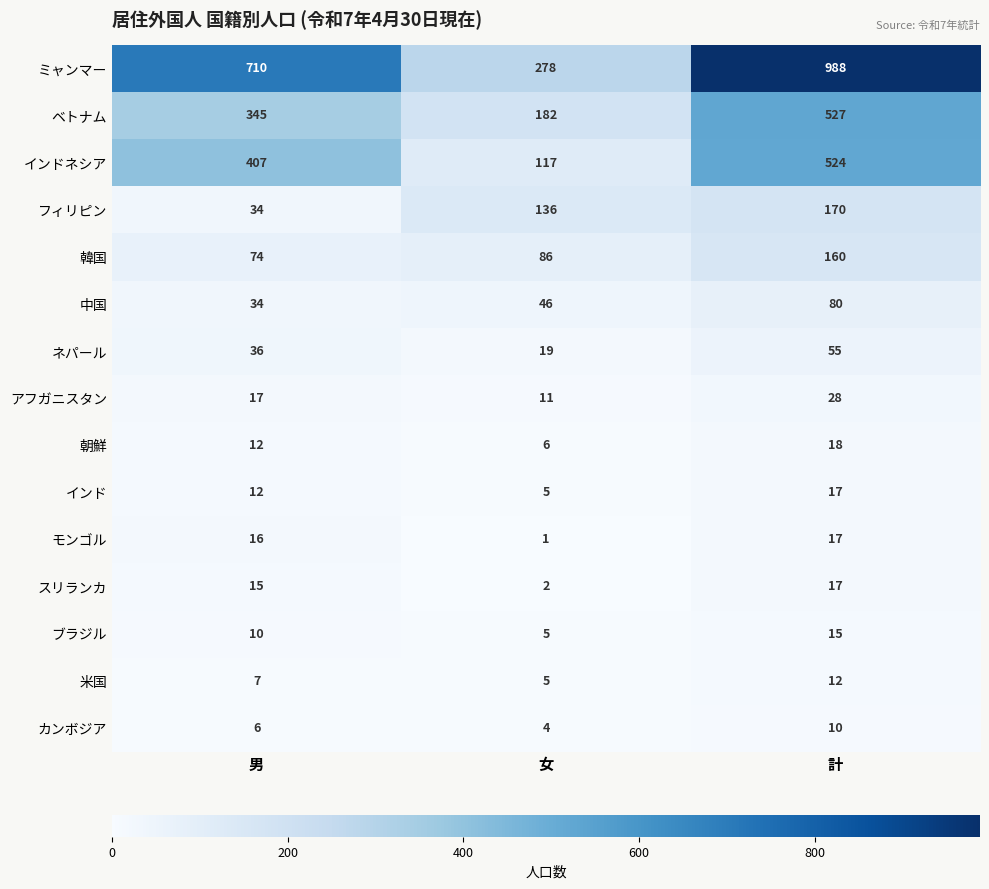

What is the approximate value of フィリピン at 計?

170